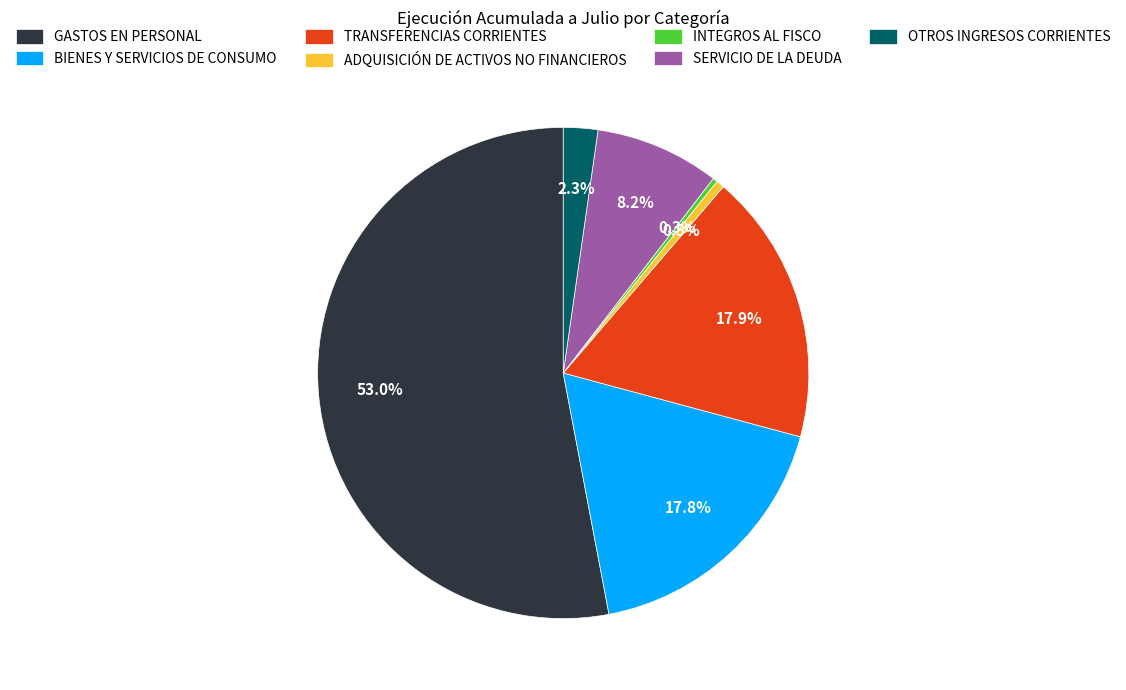

What is the largest slice in the pie chart?

GASTOS EN PERSONAL